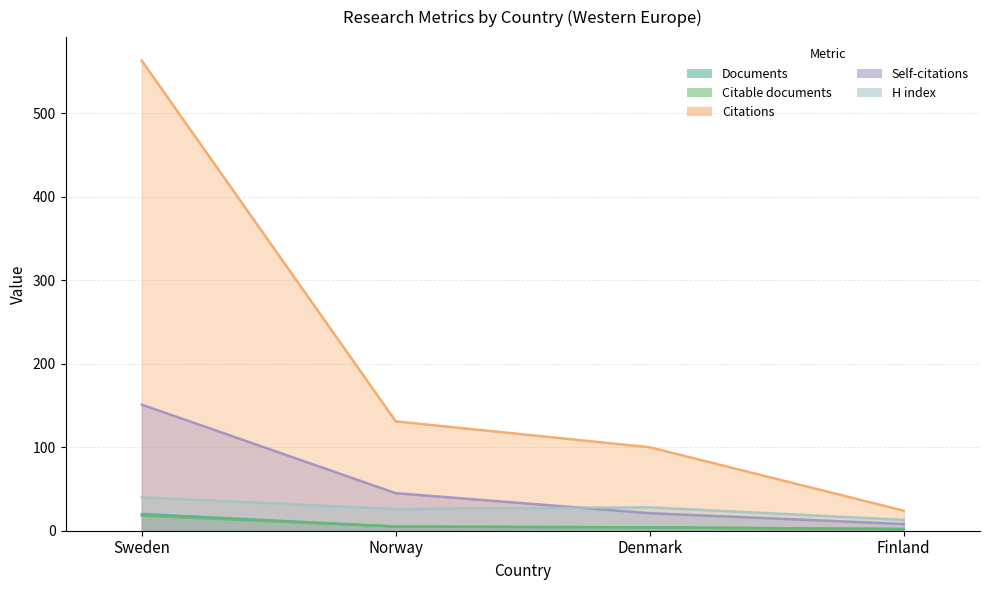

What is the label of the 2nd point from the left?

Norway